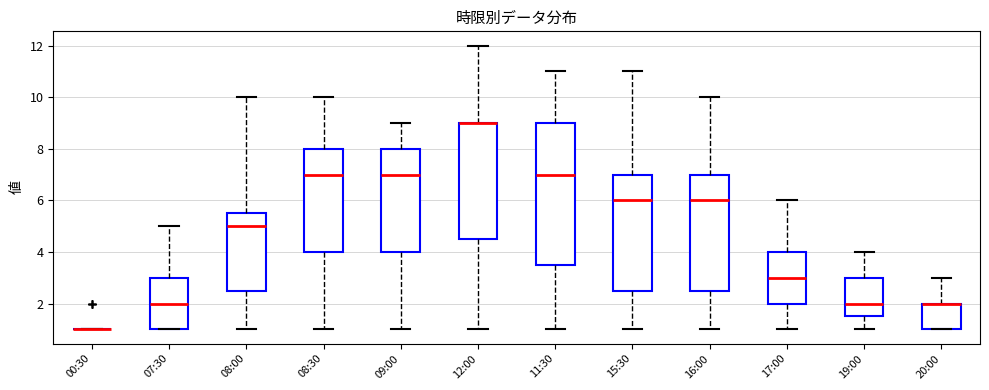

Reading left to right, read every box against the y-axis: the position of its median line, the range the box covers, and the ends of its whiskers. The values are not printed on the chart, so give them approximately, as read against the axis.

00:30: box collapsed to a line at 1.0, whiskers 1.0 to 1.0
07:30: median 2.0, box 1.0 to 3.0, whiskers 1.0 to 5.0
08:00: median 5.0, box 2.6 to 5.6, whiskers 1.0 to 10.0
08:30: median 7.0, box 4.0 to 8.0, whiskers 1.0 to 10.0
09:00: median 7.0, box 4.0 to 8.0, whiskers 1.0 to 9.0
12:00: median 9.0 (drawn on the box's upper edge), box 4.6 to 9.0, whiskers 1.0 to 12.0
11:30: median 7.0, box 3.6 to 9.0, whiskers 1.0 to 11.0
15:30: median 6.0, box 2.6 to 7.0, whiskers 1.0 to 11.0
16:00: median 6.0, box 2.6 to 7.0, whiskers 1.0 to 10.0
17:00: median 3.0, box 2.0 to 4.0, whiskers 1.0 to 6.0
19:00: median 2.0, box 1.6 to 3.0, whiskers 1.0 to 4.0
20:00: median 2.0 (drawn on the box's upper edge), box 1.0 to 2.0, whiskers 1.0 to 3.0